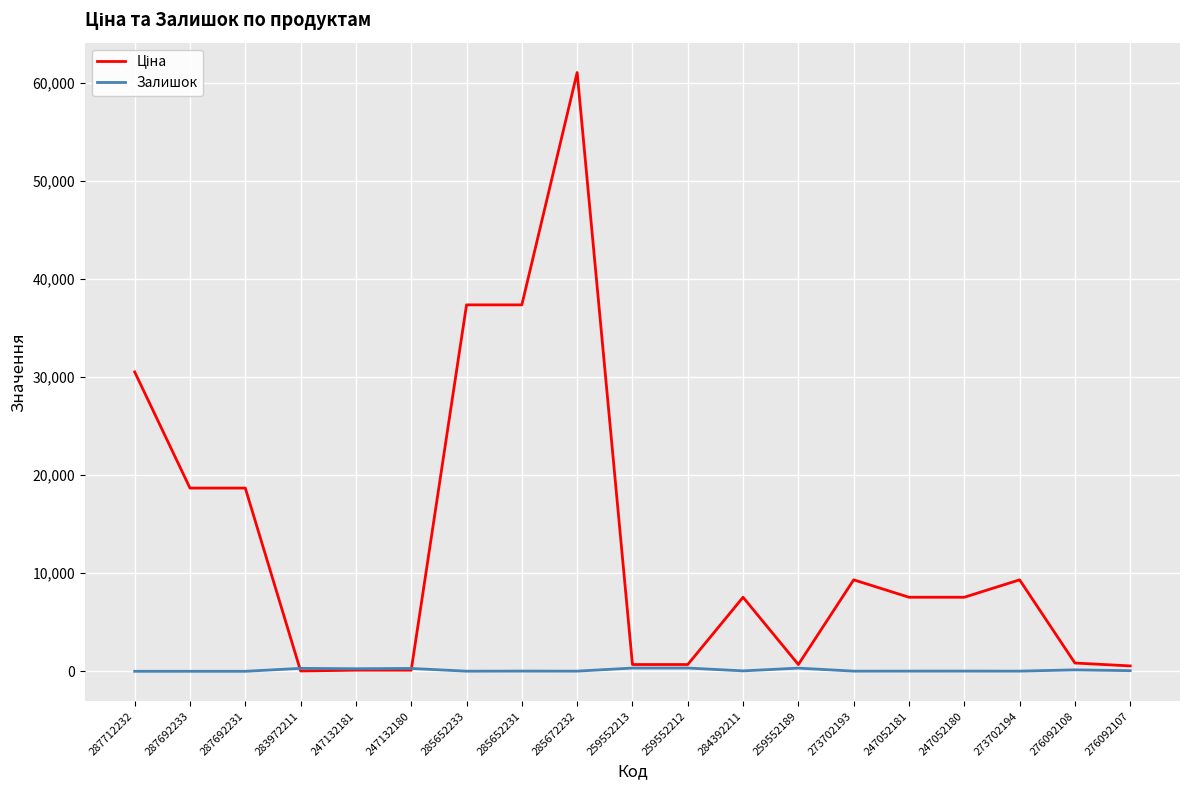

At which category is the sum across all series the highest?

285672232